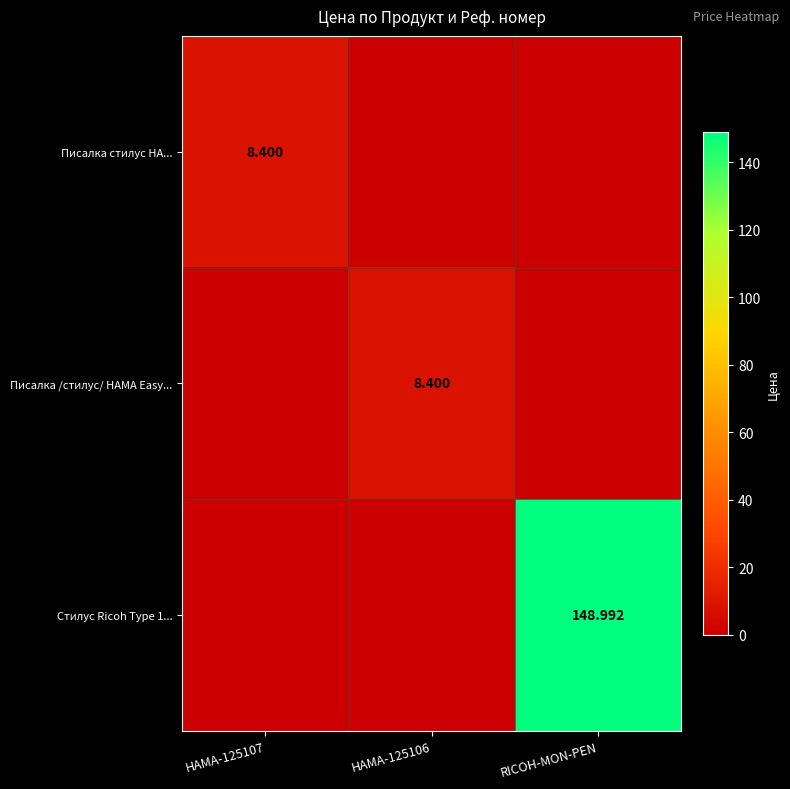

True or false: Писалка /стилус/ HAMA Easy... has a value of 8.4 at HAMA-125106.

True